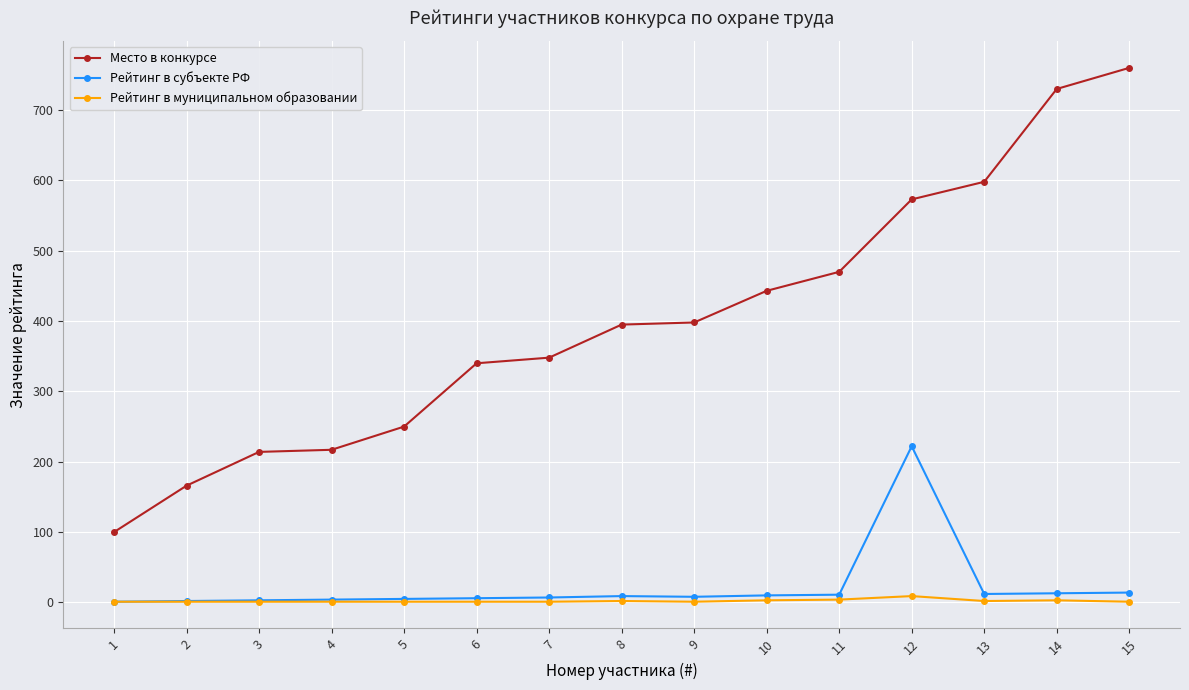

True or false: Место в конкурсе has more than 2 interior local peaks.

False